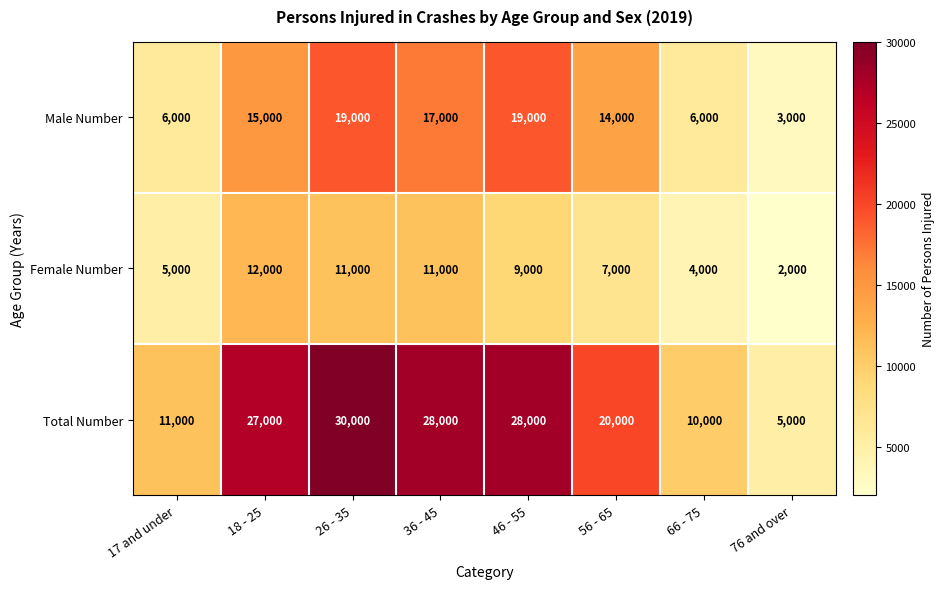

What is the sum of the Total Number values at 46 - 55 and 18 - 25?

55000